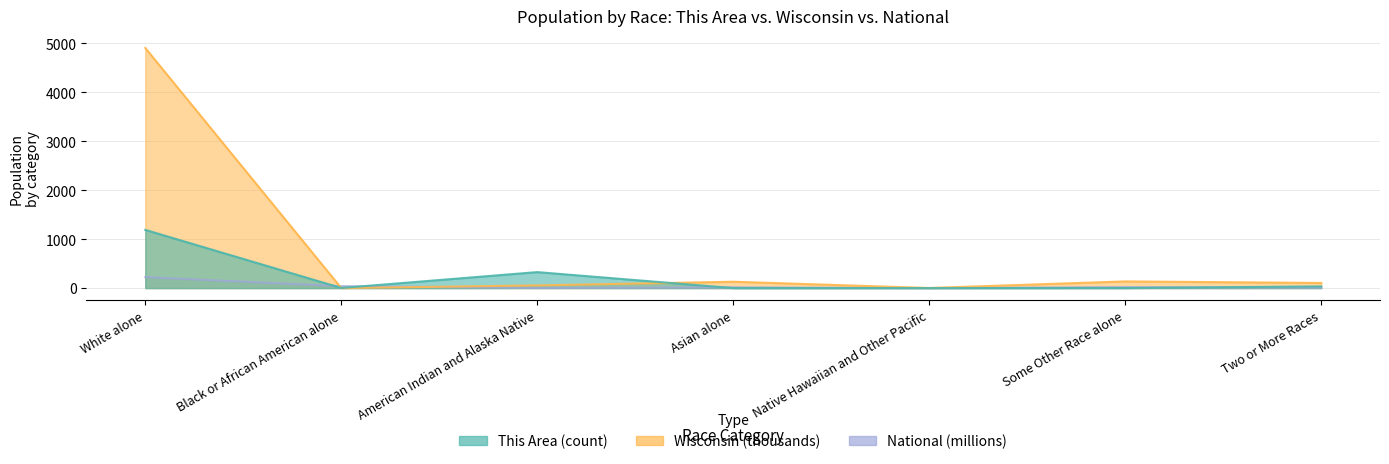

Where do This Area and National first cross each other?

White alone and Black or African American alone